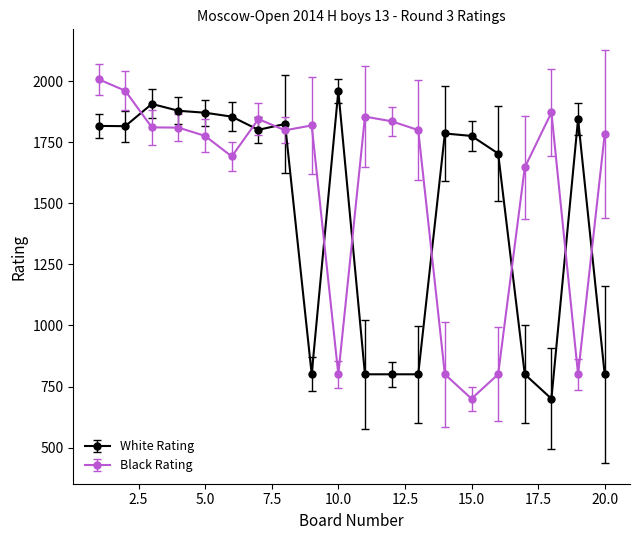

What is the sum of all Black Rating values?

31214